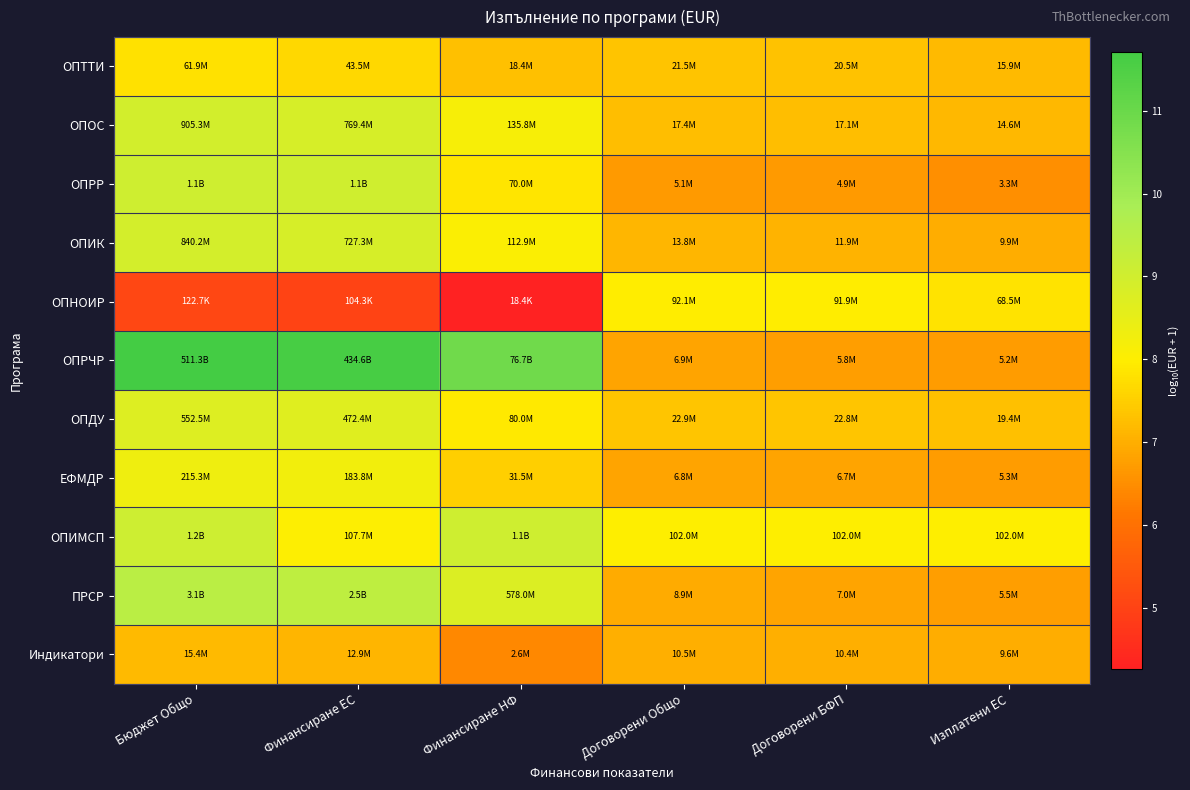

What is the greatest value displayed?

11.7